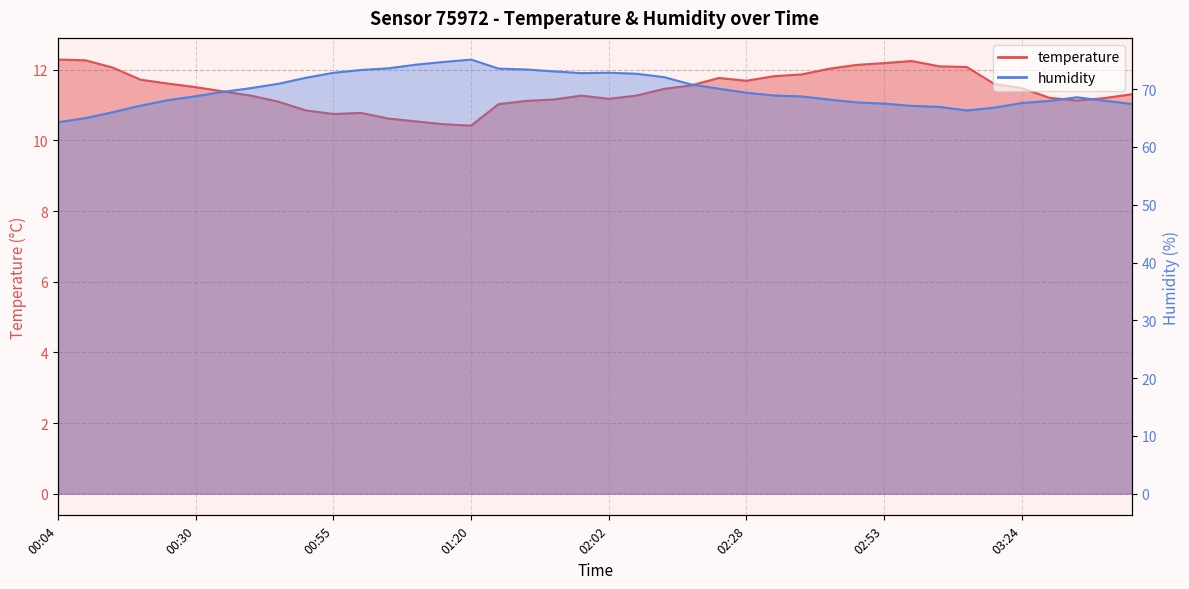

True or false: temperature and humidity intersect in this chart.

False